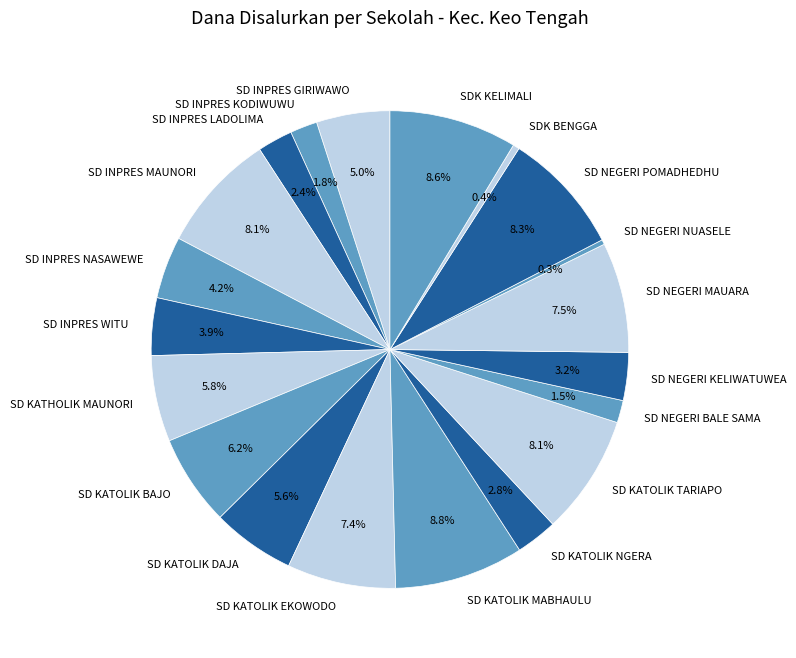

The SD NEGERI NUASELE slice represents 11% of the pie. True or false?

False